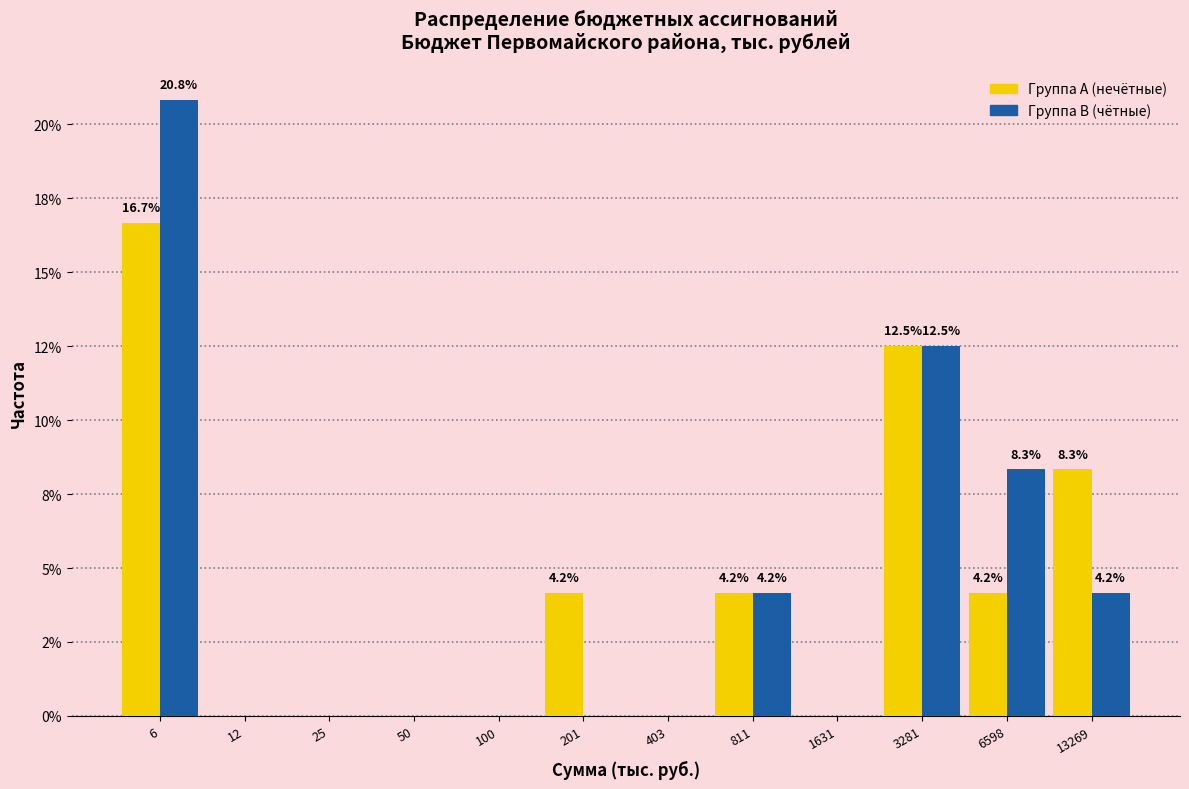

Are the bars grouped side by side (vs. stacked)?

Yes